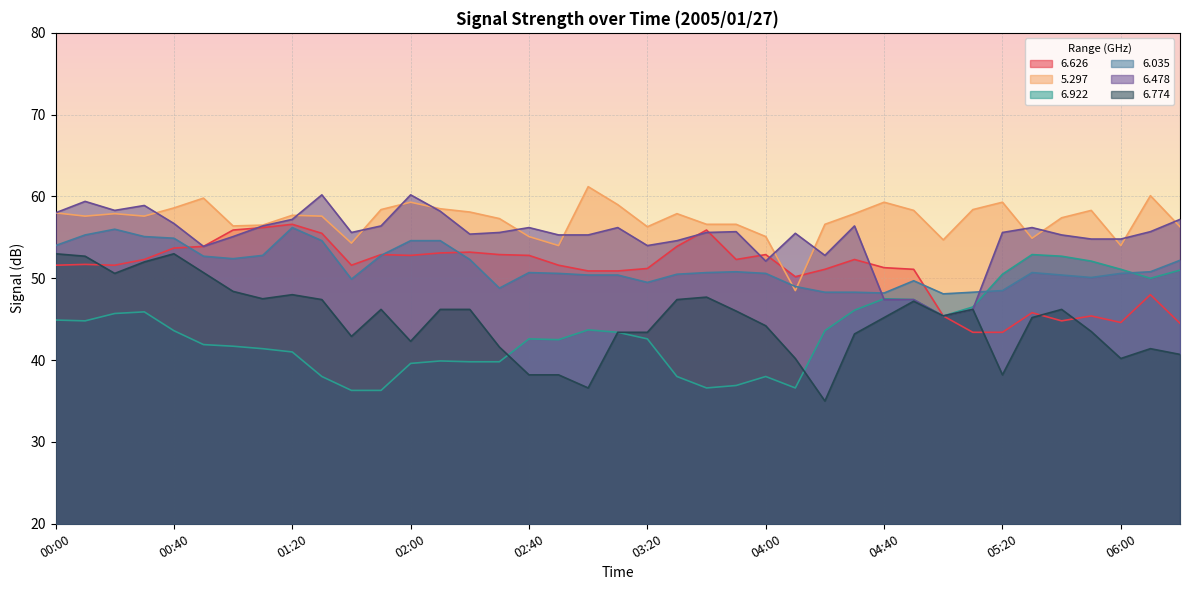

At which label is   6.478 closest to 52?

04:00